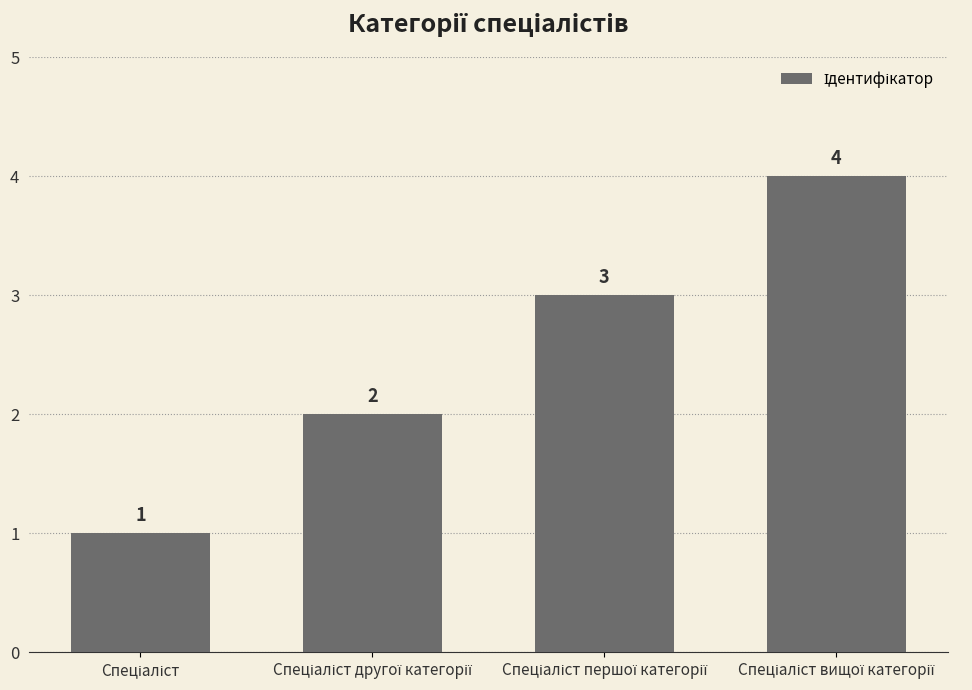

What is the value of the 3rd bar from the left?

3